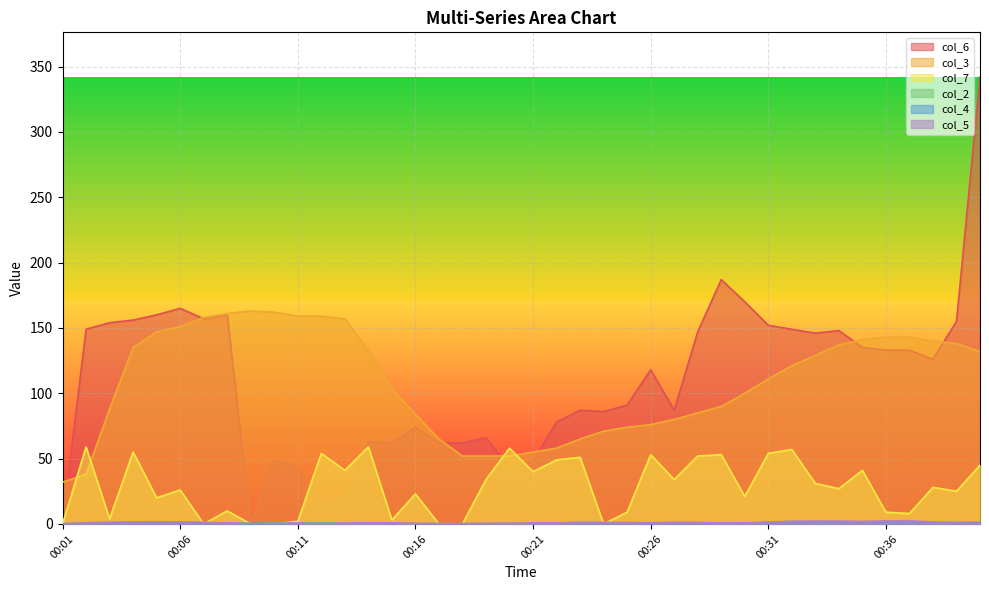

True or false: col_6 has a value of 86.3 at 00:32.

False